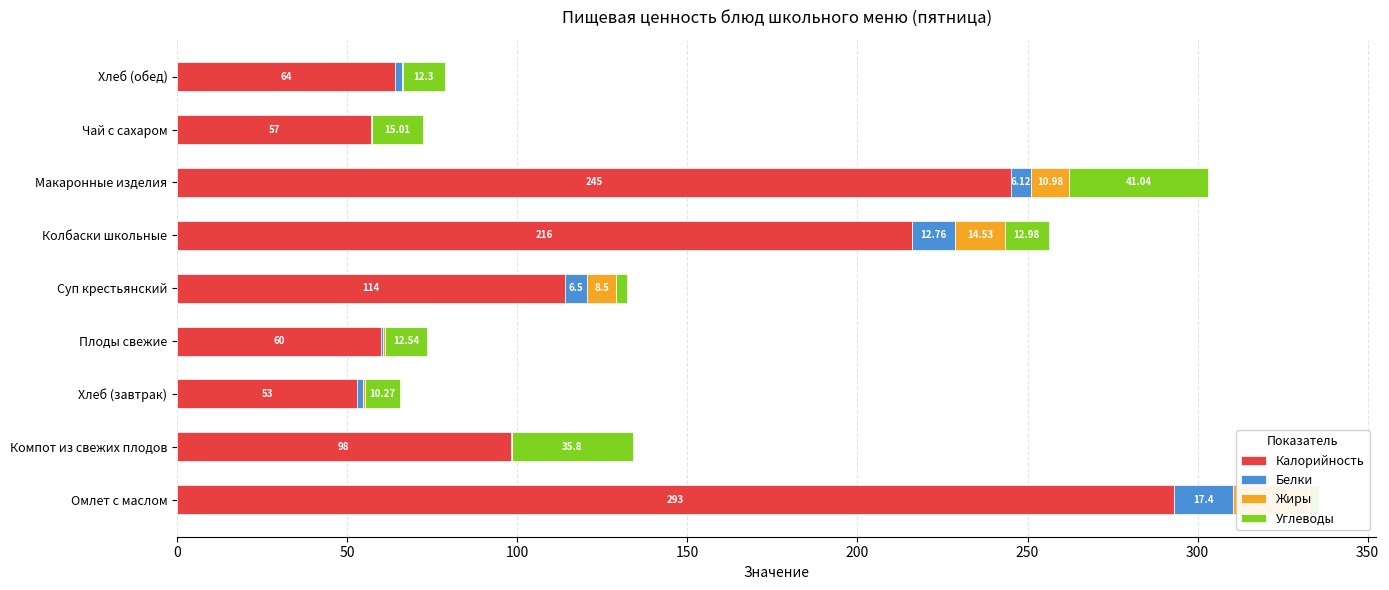

How many bars are there in total?

36